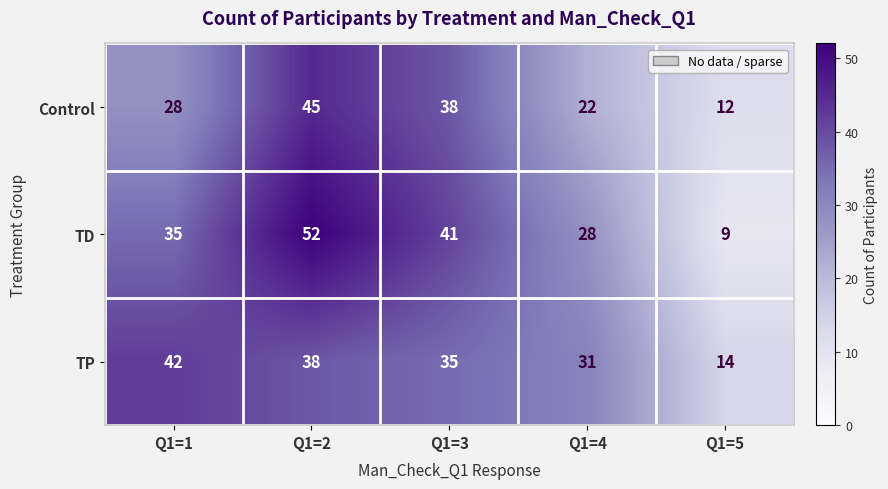

The value of TD at Q1=1 is 35. True or false?

True